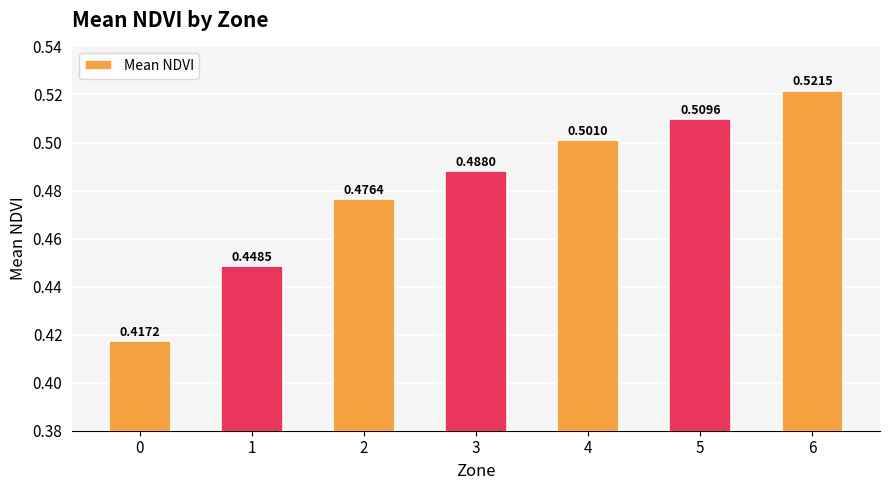

Rank the categories by value from highest to lowest.

6, 5, 4, 3, 2, 1, 0